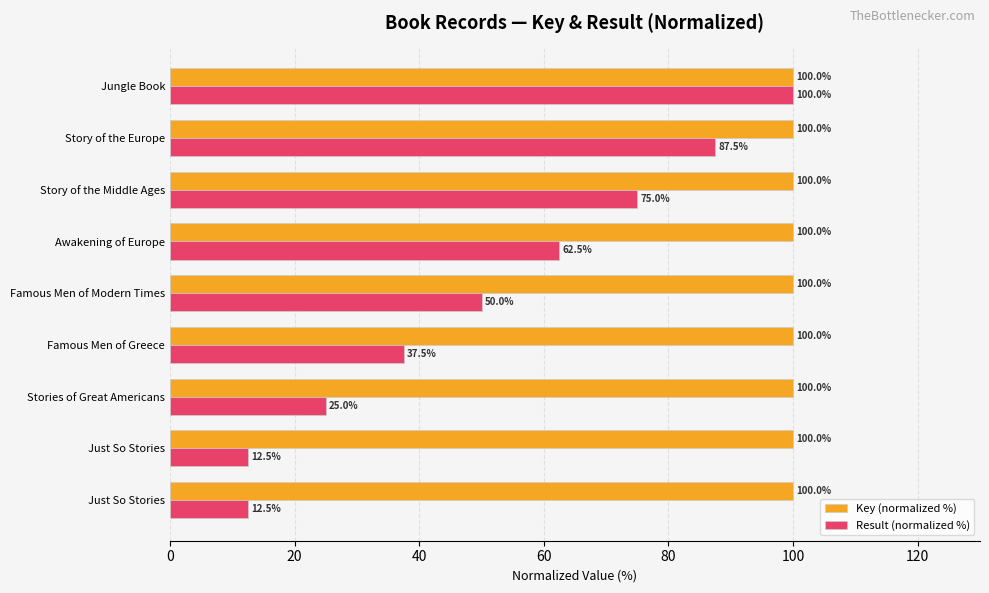

How many categories are shown in the chart?

9